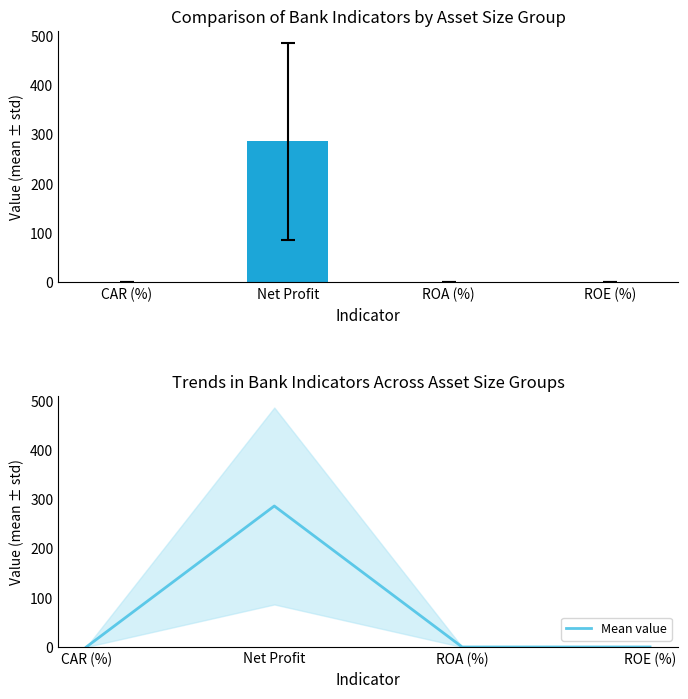

Rank the categories by value from highest to lowest.

Net Profit, CAR (%), ROE (%), ROA (%)